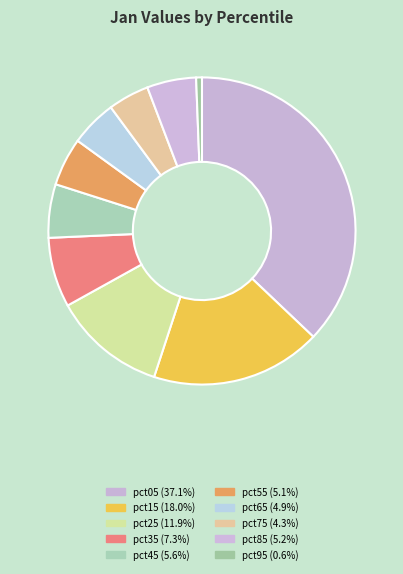

How many segments does this pie chart have?

10